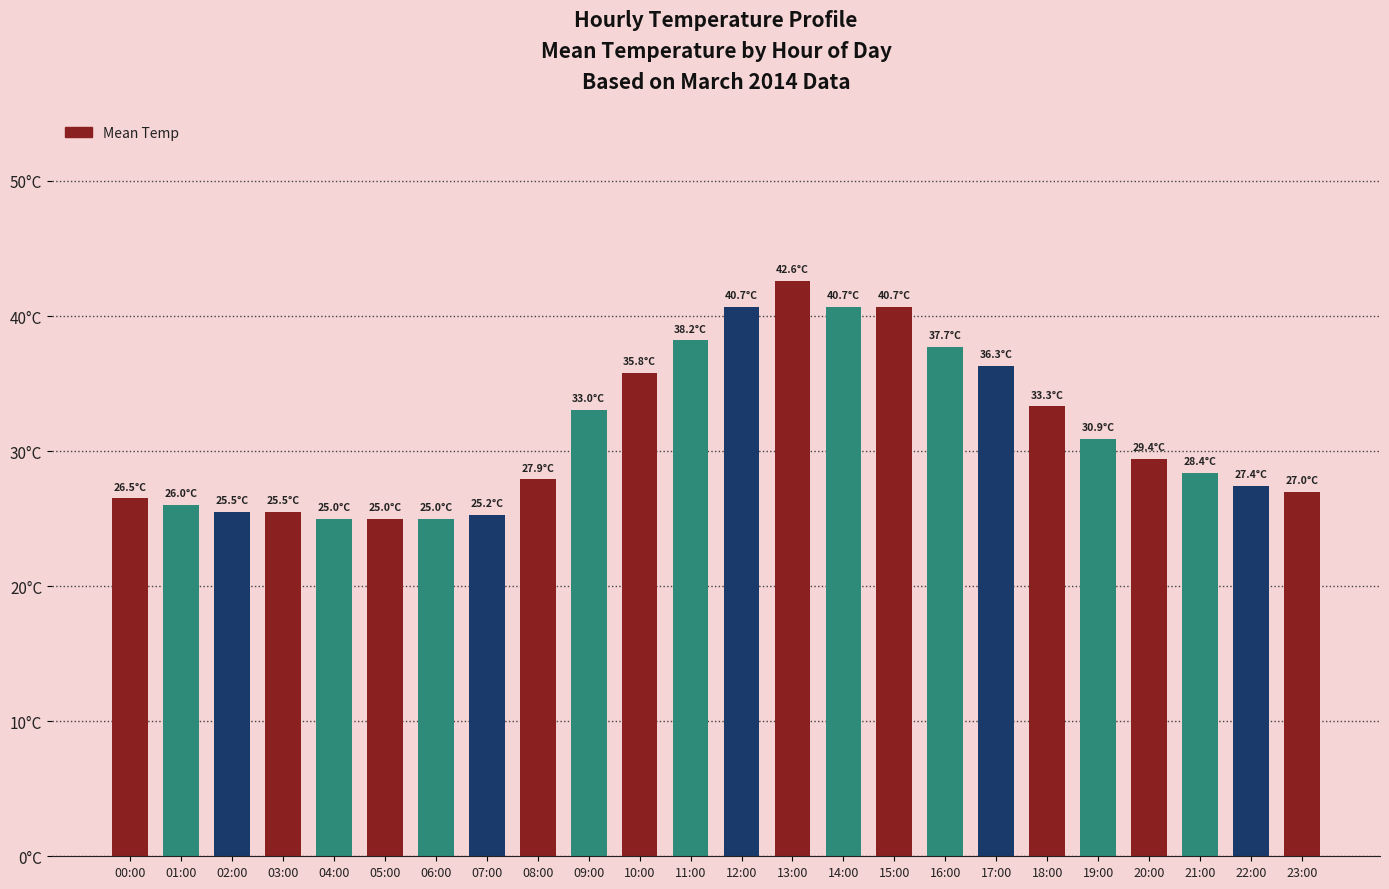

What is the average value?

31.4